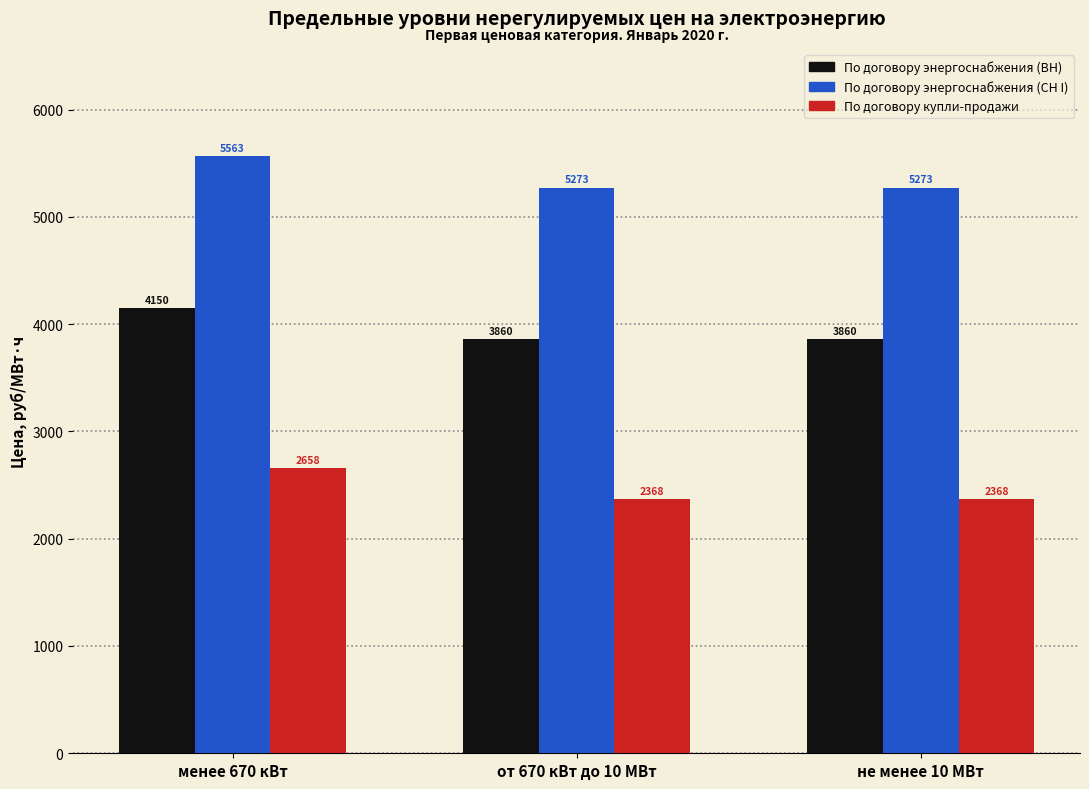

How many bars are there in each group?

3